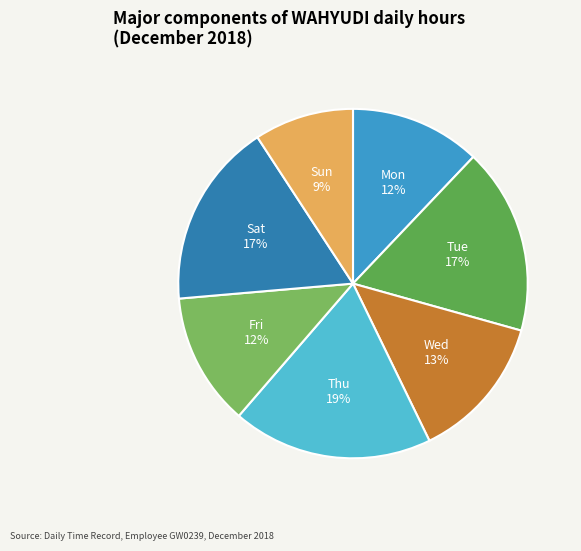

To the nearest percent, what is the average slice percentage?

14%